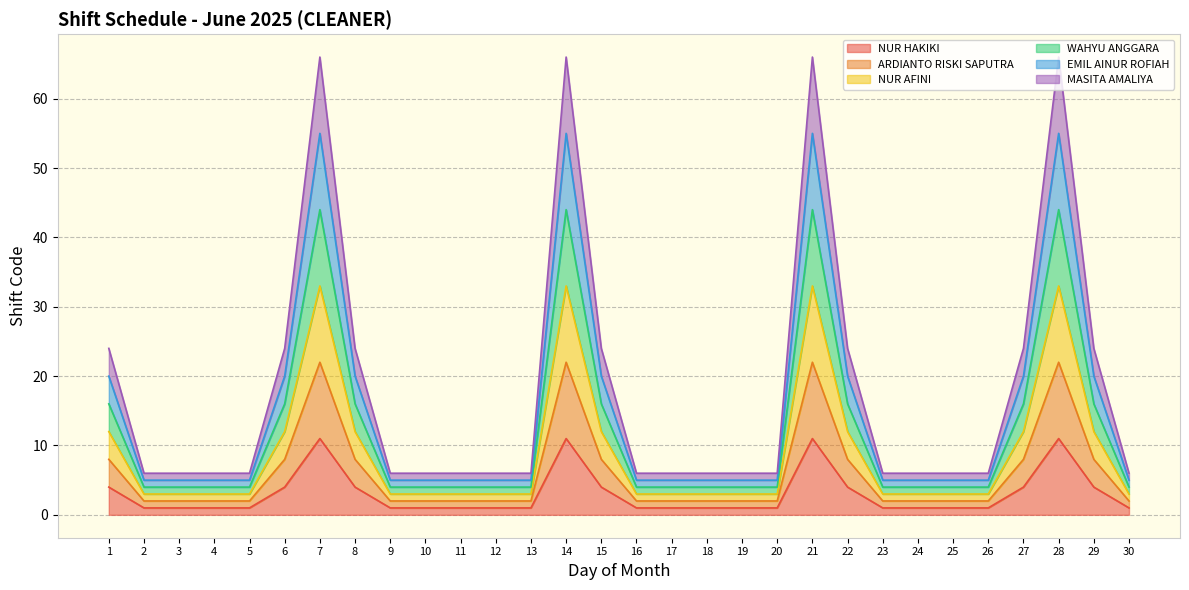

In ARDIANTO RISKI SAPUTRA, how many points are higher than both neighbors (excluding endpoints)?

4